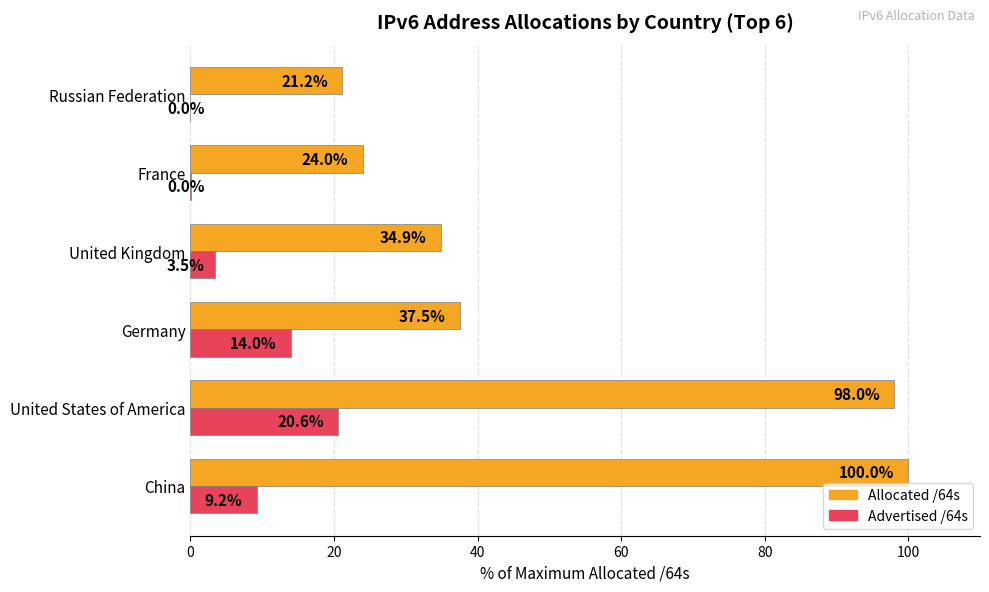

What is the sum of the Advertised /64s values at United States of America and Russian Federation?

20.6